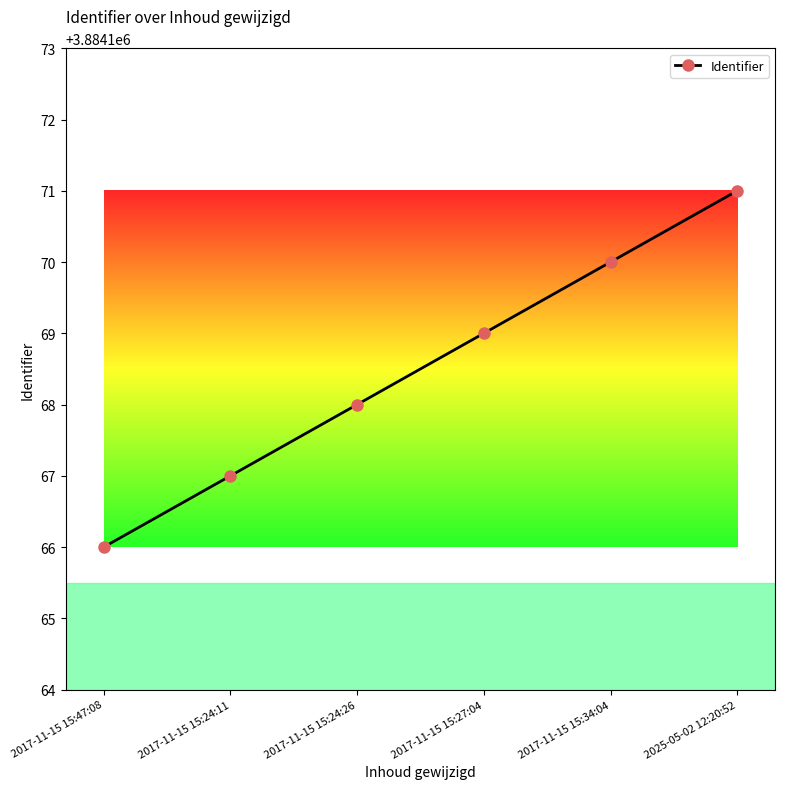

How many values are below 3884169?

3